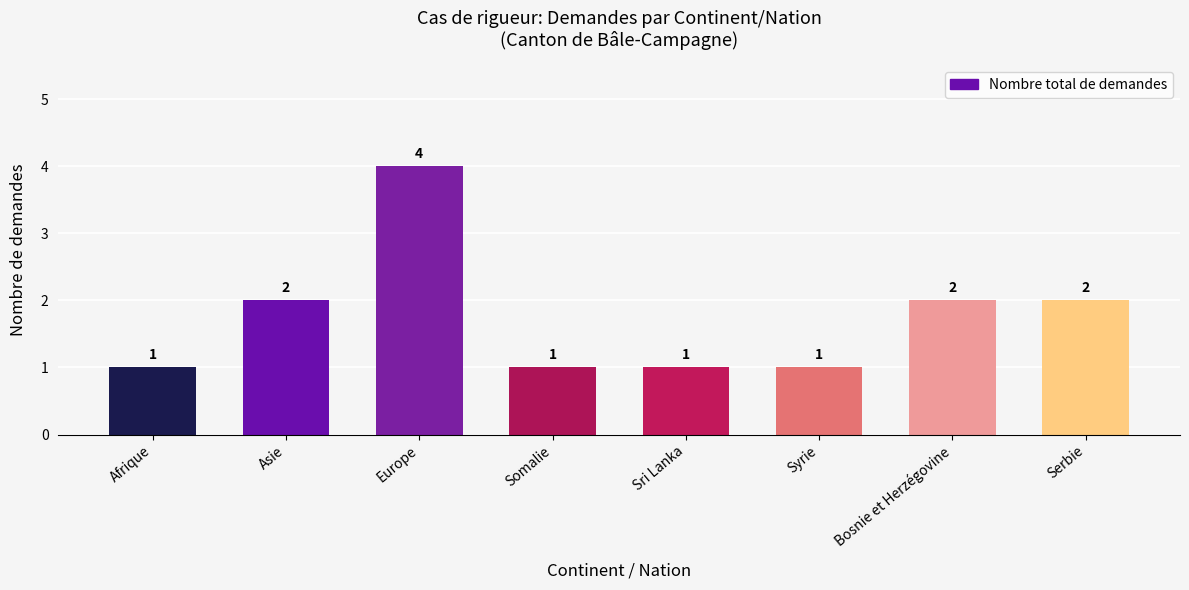

What is the change in value from Syrie to Bosnie et Herzégovine?

+1